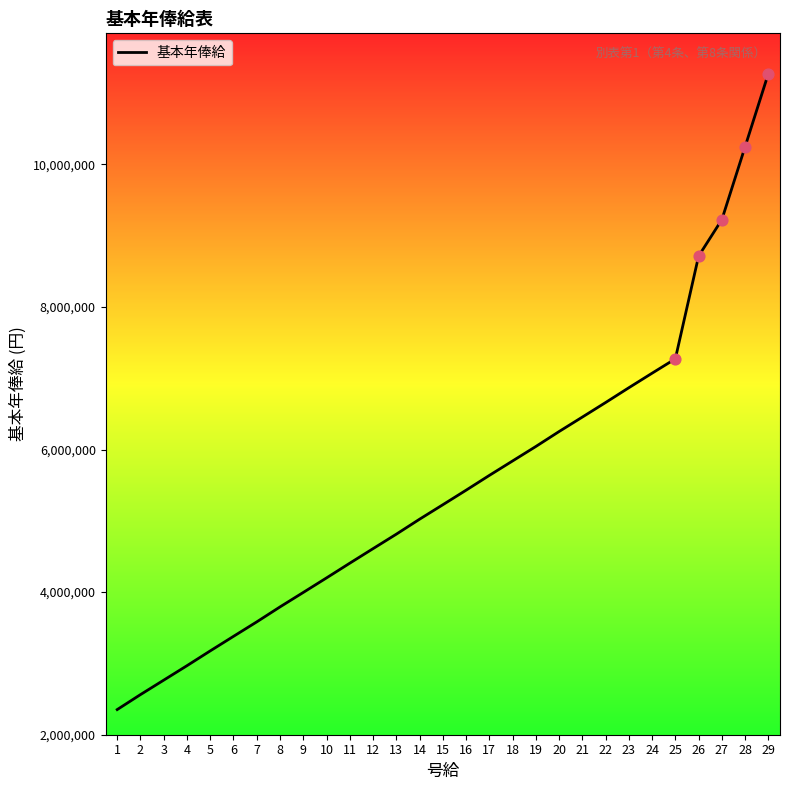

Which has a higher value, 13 or 9?

13